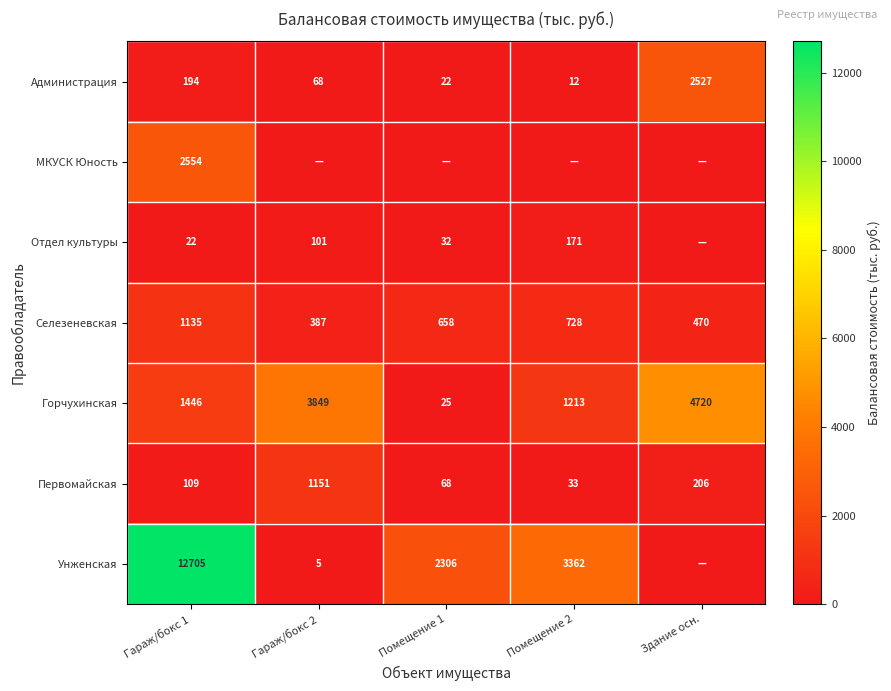

At which label does Администрация first exceed 68?

Гараж/бокс 1